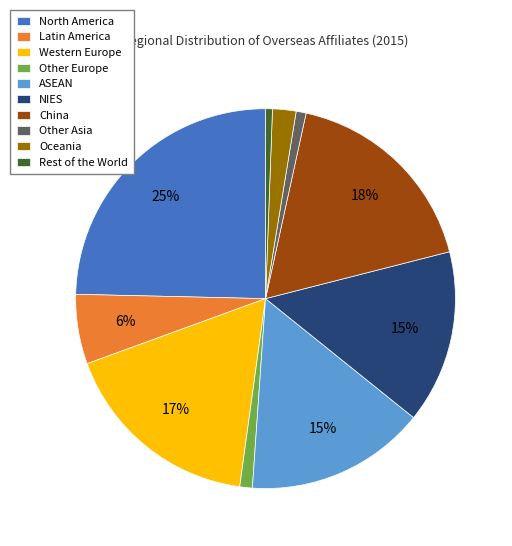

To the nearest percent, what is the average slice percentage?

10%